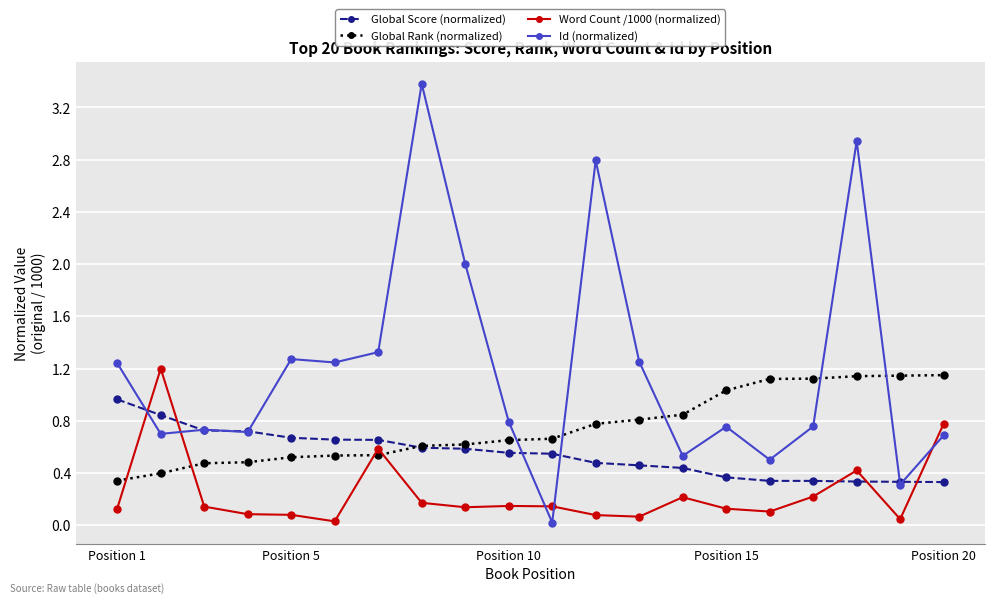

Rank the series by their average value, from highest to lowest.

Id (normalized), Global Rank (normalized), Global Score (normalized), Word Count /1000 (normalized)